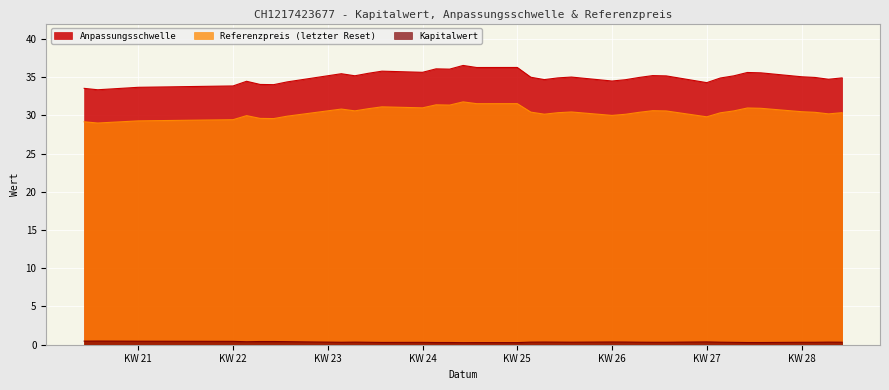

Which series has the largest range (max minus min)?

Anpassungsschwelle